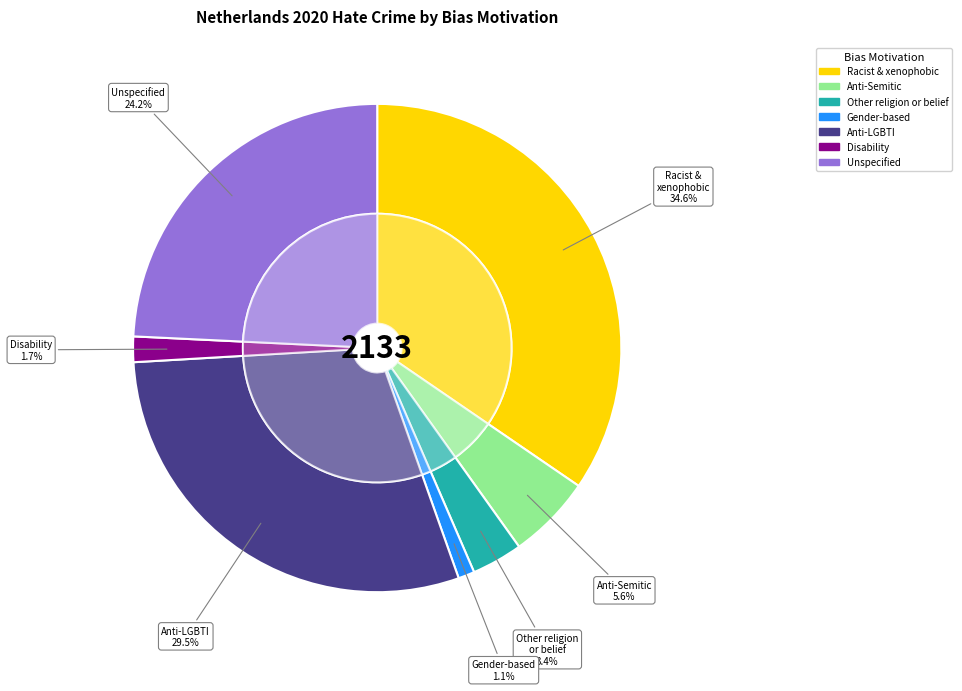

Rank the categories by value from lowest to highest.

Gender-based hate crime, Disability hate crime, Other hate crime based on religion or belief, Anti-Semitic hate crime, Unspecified, Anti-LGBTI hate crime, Racist and xenophobic hate crime